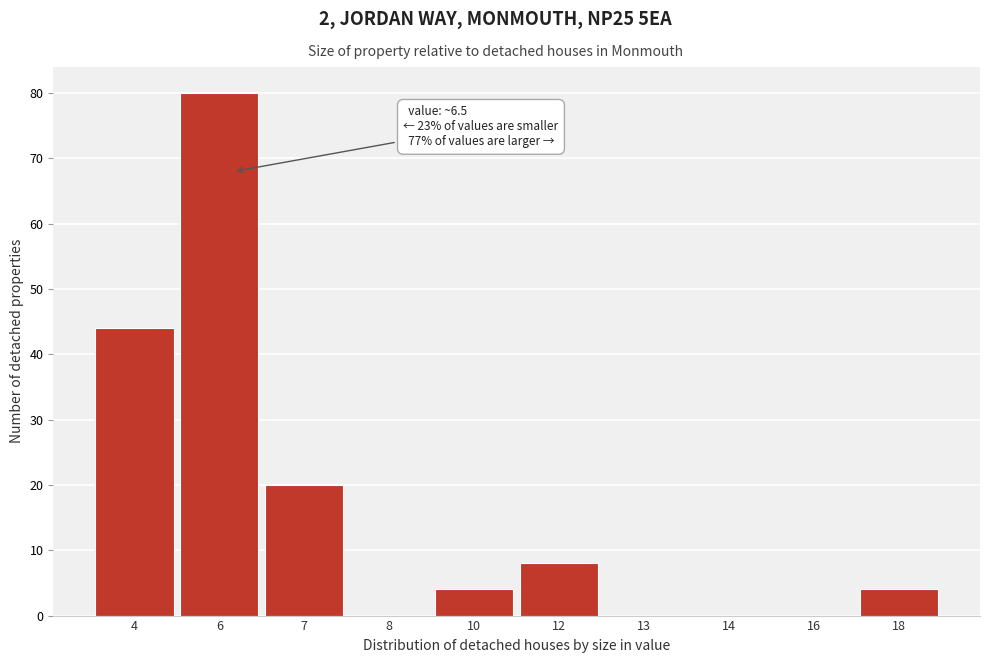

Reading left to right, extract all data points from this chart.

4=44	6=80	7=20	8=0	10=4	12=8	13=0	14=0	16=0	18=4